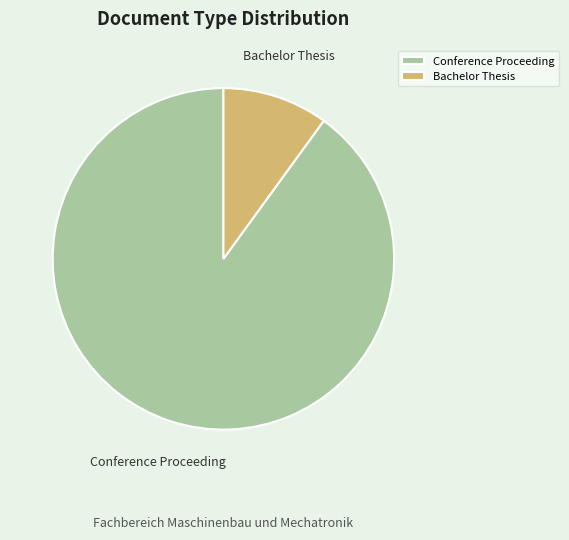

Is the sum of Conference Proceeding and Bachelor Thesis greater than half?

Yes